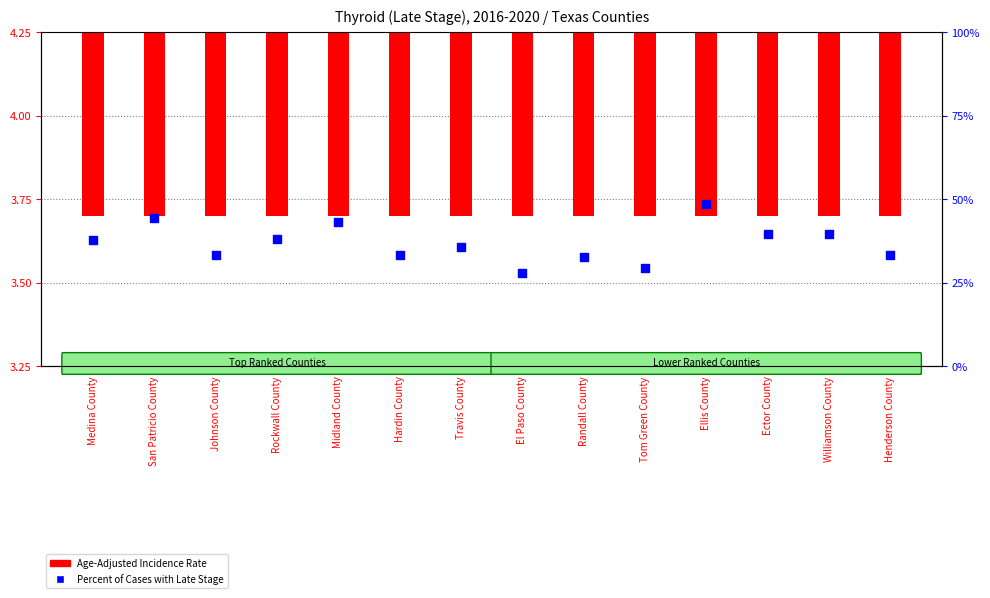

Is the value of Age-Adjusted Incidence Rate at El Paso County greater than the value of Percent of Cases with Late Stage at Johnson County?

No